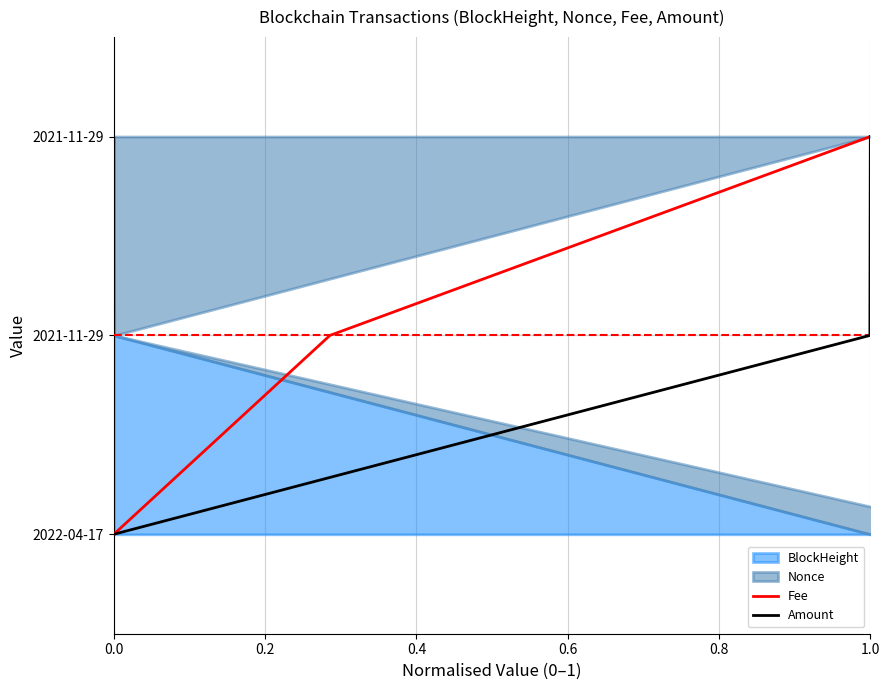

What is the sum of all Fee values?

-3